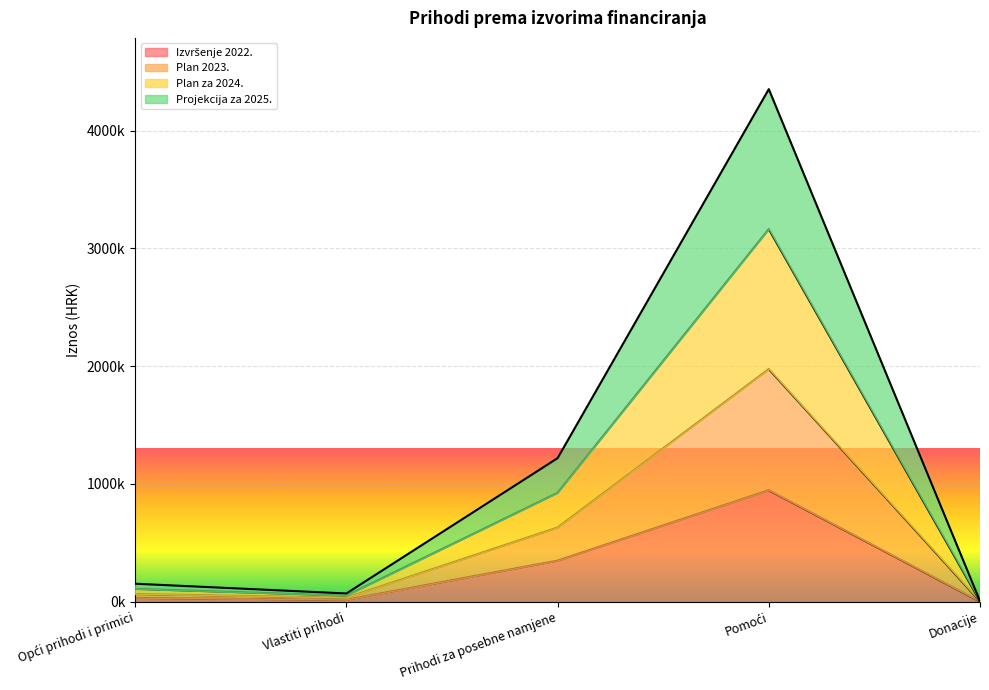

Which category has the highest value in the Projekcija za 2025. series?

Pomoći